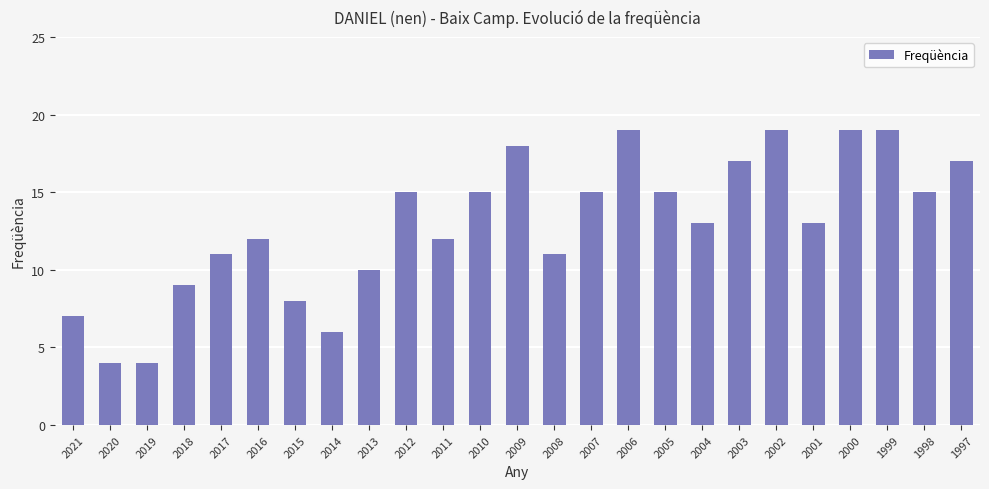

What is the smallest value displayed?

4